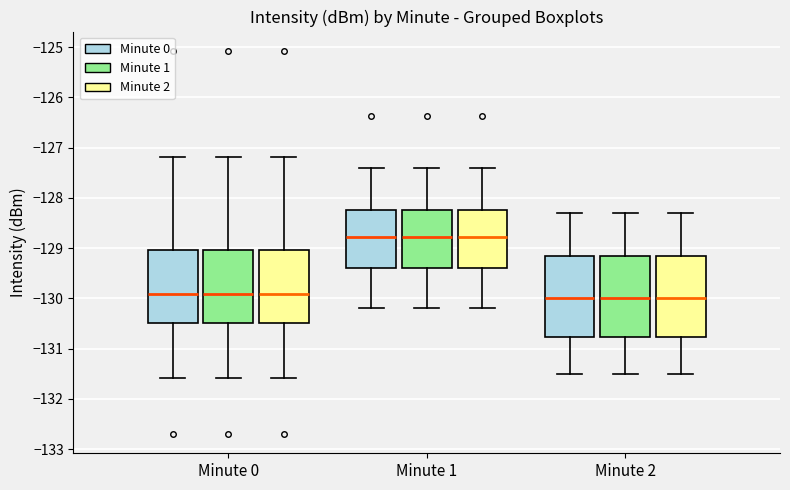

Where is the upper edge of the box for Minute 1 (Minute 2) on the y-axis? The values are not printed on the chart, so give them approximately, as read against the axis.

-128.2